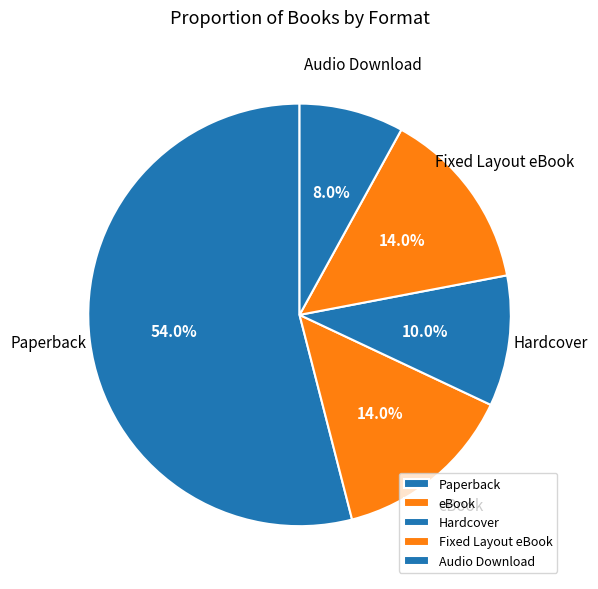

What percentage is the eBook slice, to the nearest percent?

14%